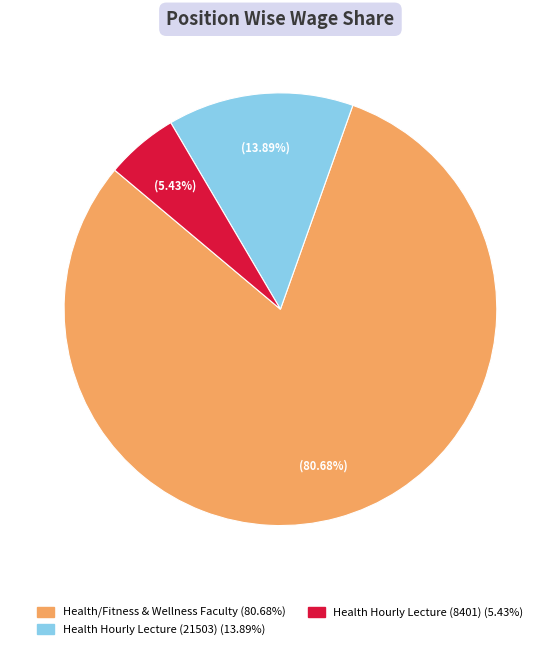

To the nearest percent, what is the average slice percentage?

33%